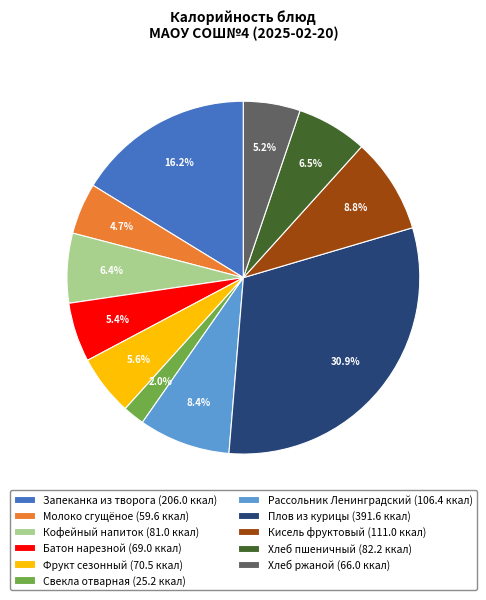

How many segments does this pie chart have?

11